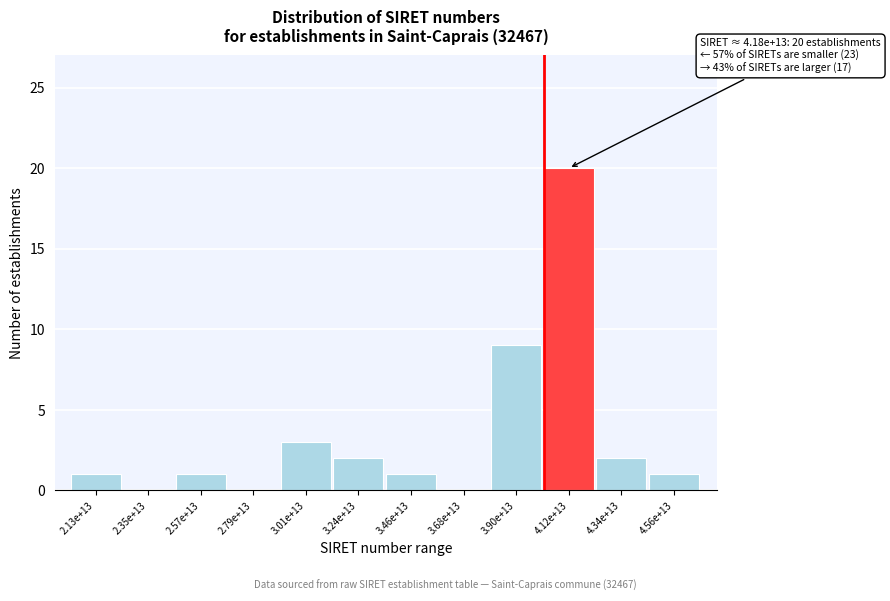

Reading right to left, transcribe all the data shown in this chart.

4.56e+13=1	4.34e+13=2	4.12e+13=20	3.90e+13=9	3.68e+13=0	3.46e+13=1	3.24e+13=2	3.01e+13=3	2.79e+13=0	2.57e+13=1	2.35e+13=0	2.13e+13=1